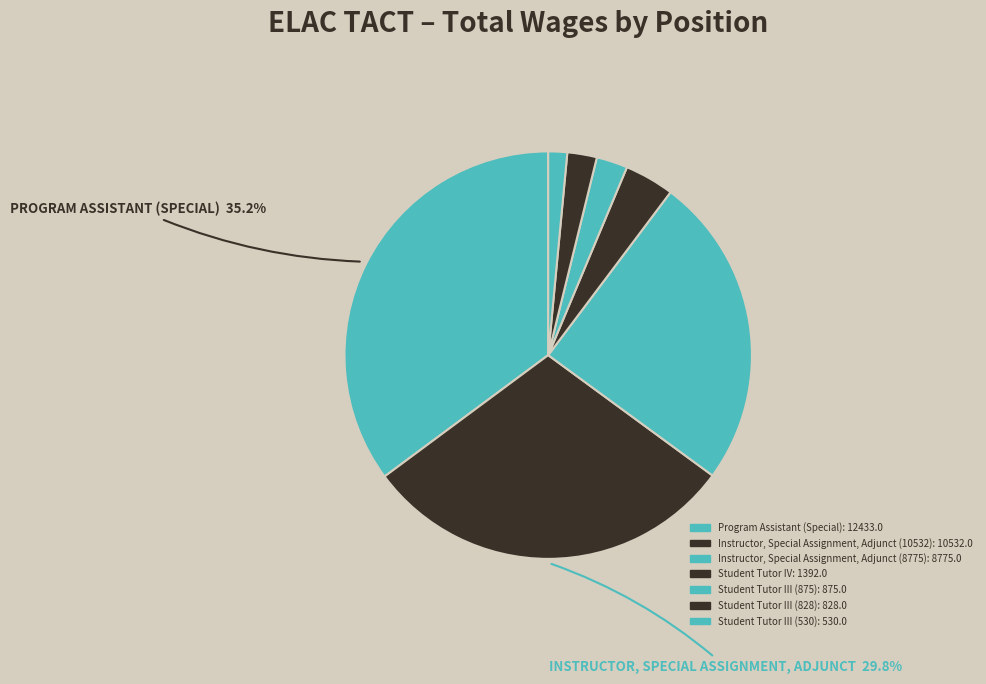

Is there a majority slice in this chart?

No